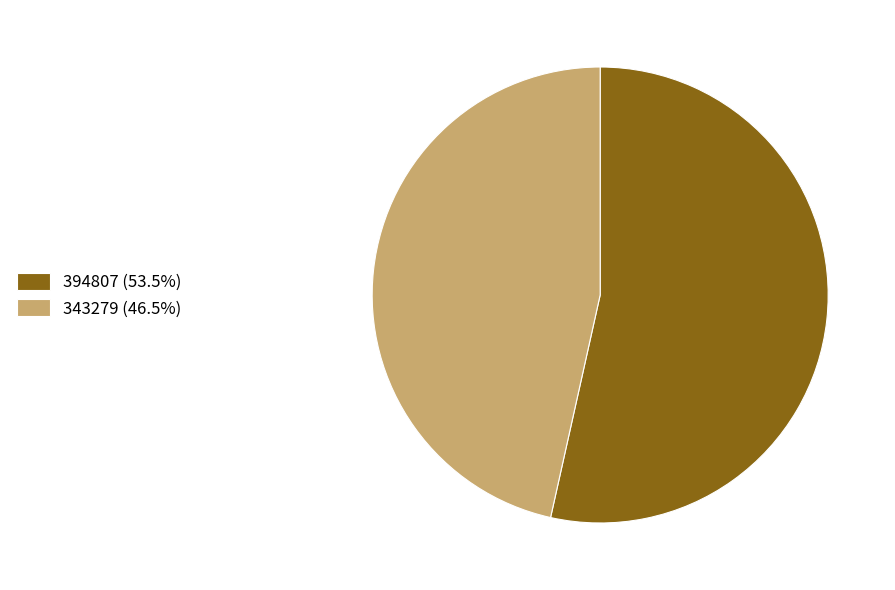

What is the largest slice in the pie chart?

394807